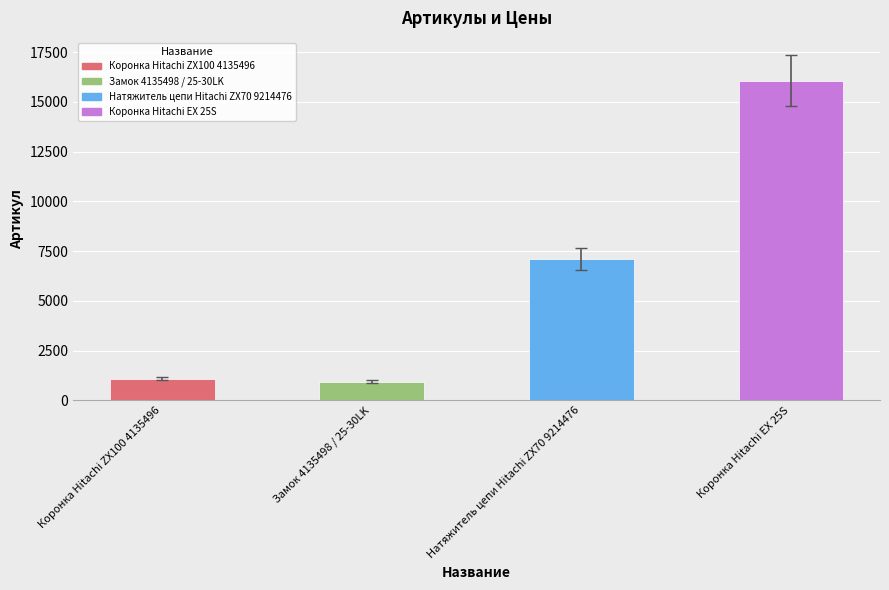

What is the label of the 2nd bar from the right?

Натяжитель цепи Hitachi ZX70 9214476